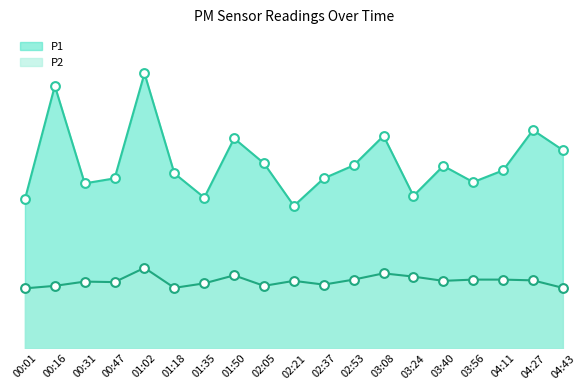

At how many categories does at least one series exceed 5?

19